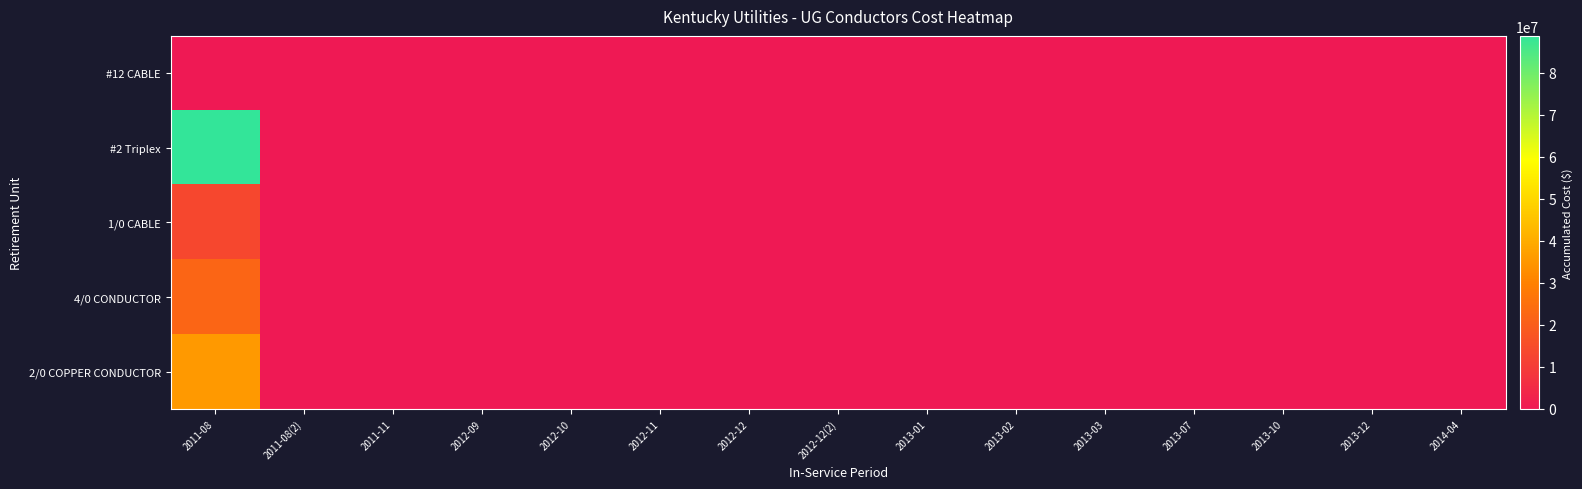

List the series in order of their peak value, lowest first.

#12 CABLE, 1/0 CABLE, 4/0 CONDUCTOR, 2/0 COPPER CONDUCTOR, #2 Triplex